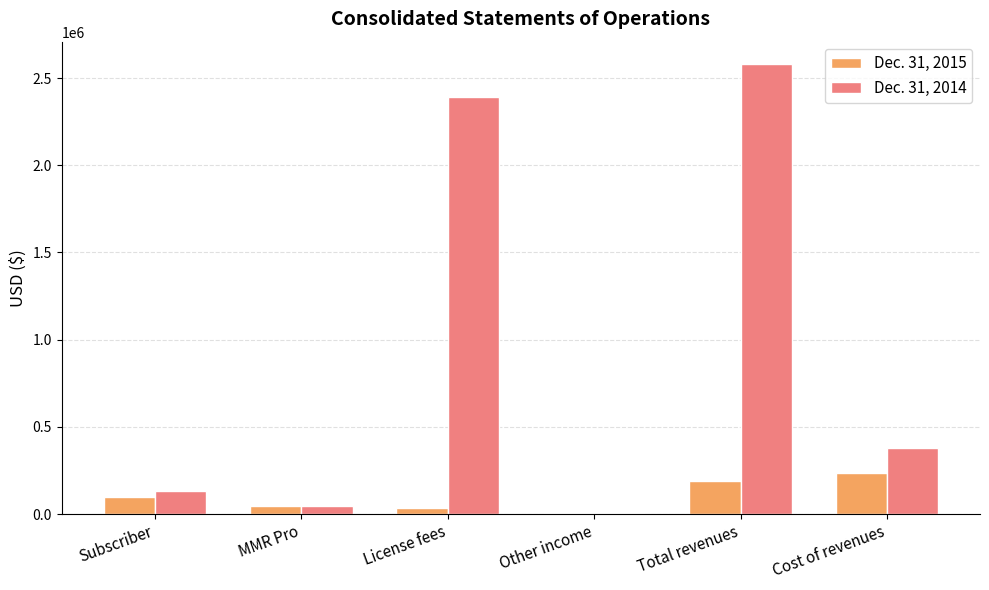

At which category is the sum across all series the highest?

Total revenues